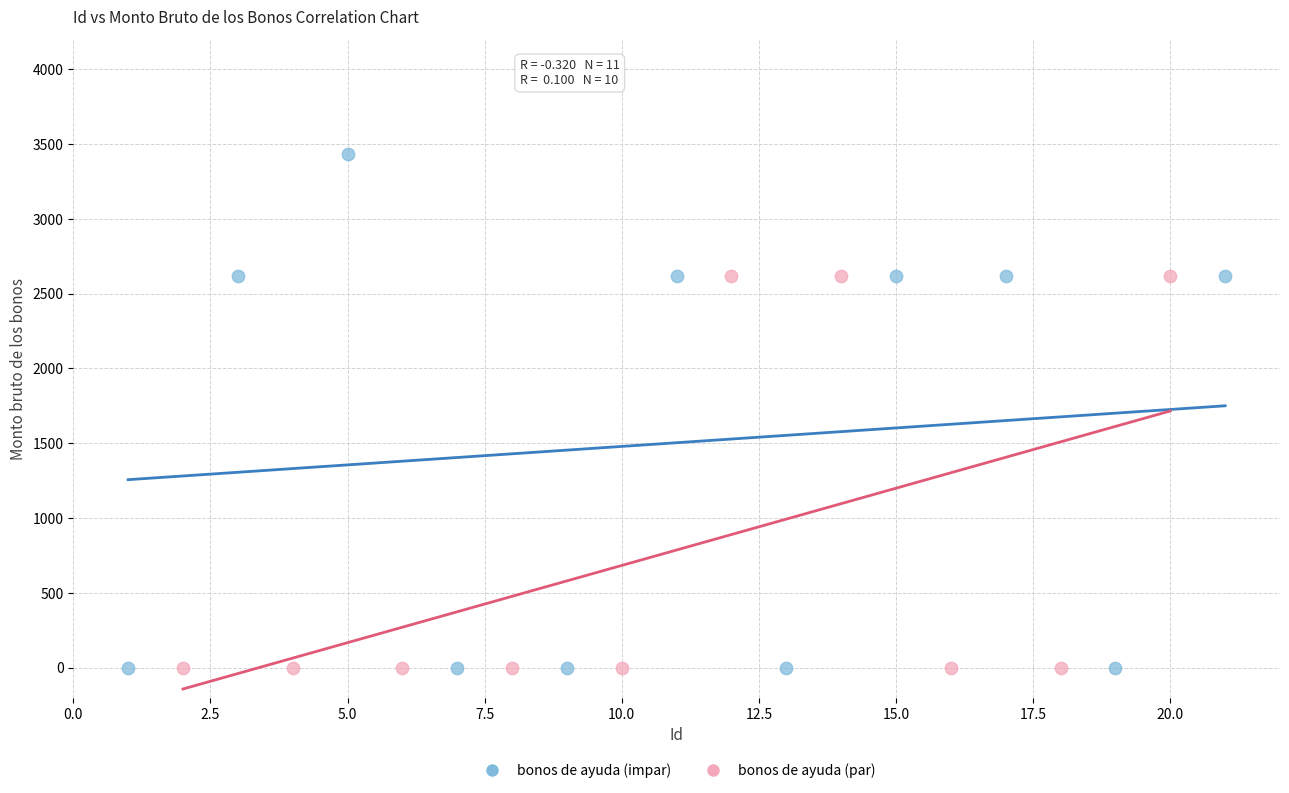

Which series has the largest Y range (max minus min)?

bonos de ayuda (impar)